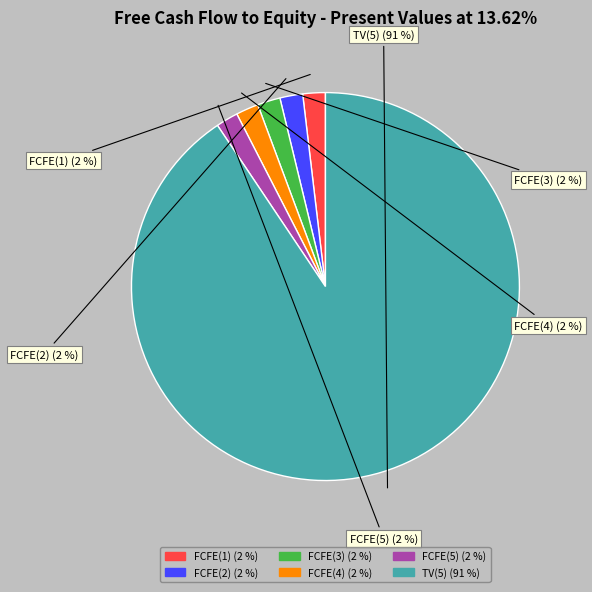

Is there a majority slice in this chart?

Yes